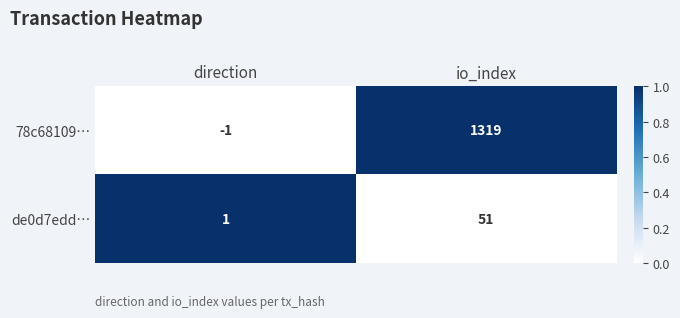

What is the sum of the de0d7edd… values at direction and io_index?

52